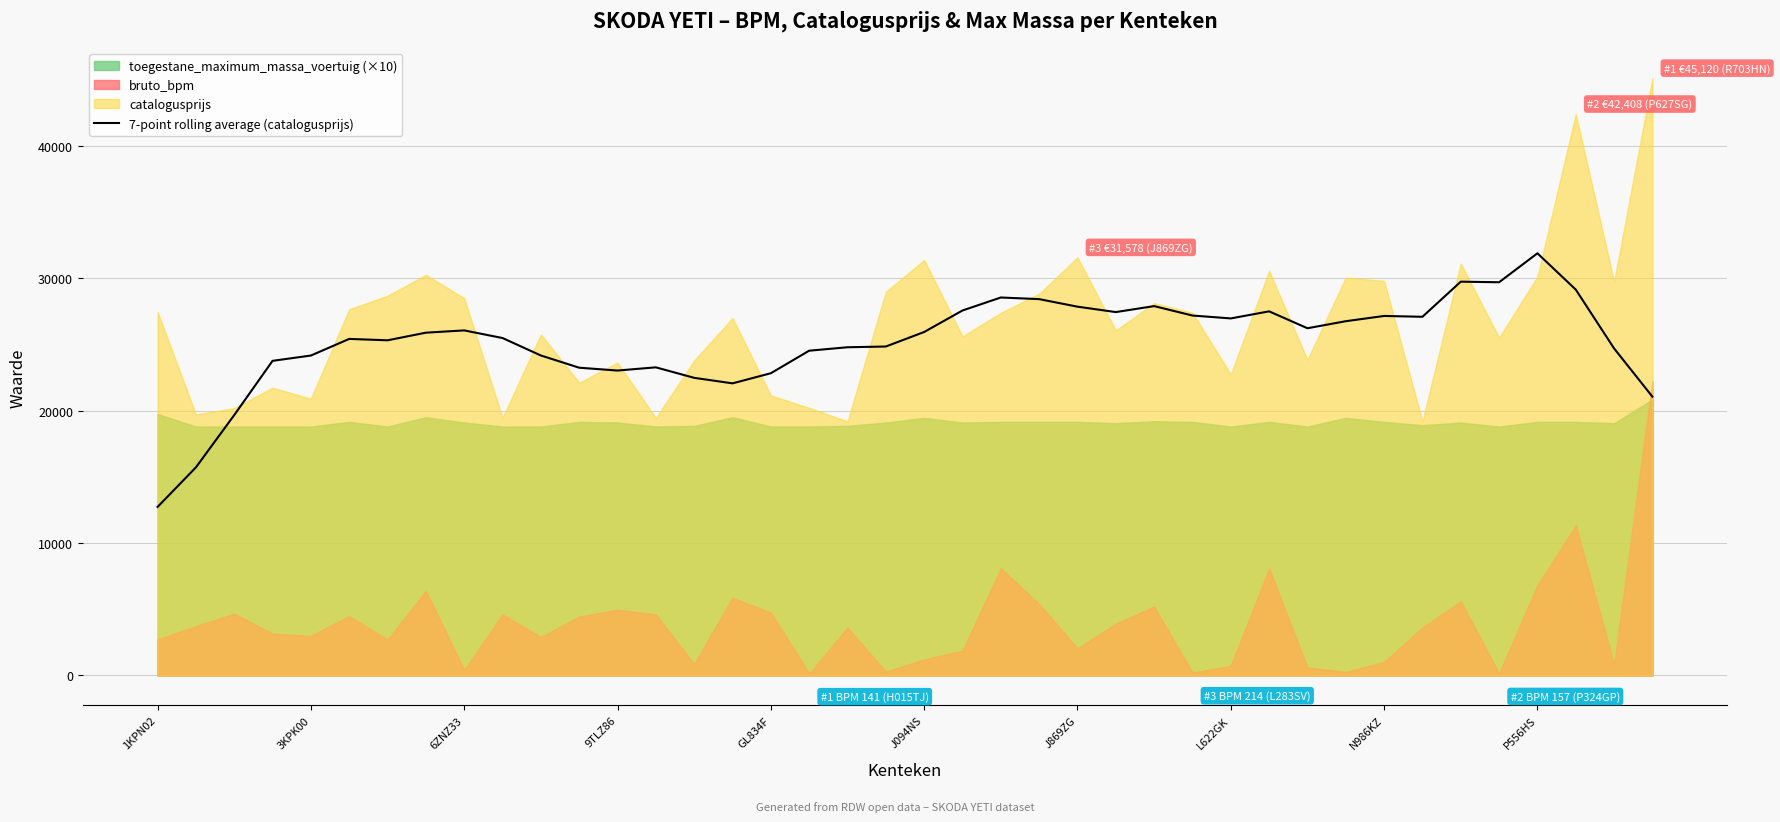

What position from the right is 35?

5